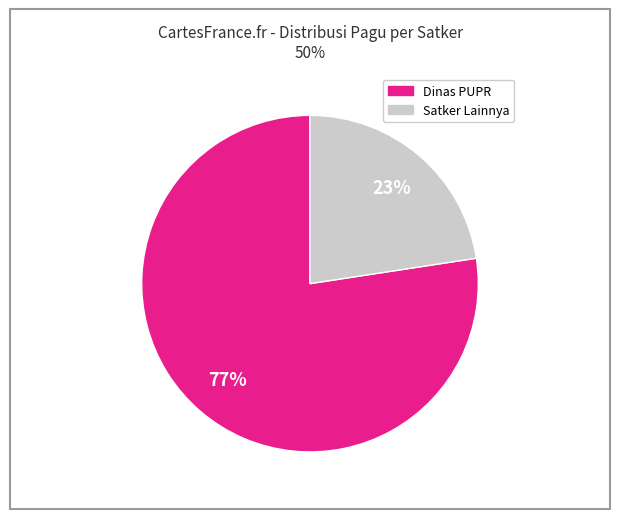

Is Satker Lainnya the majority of the pie?

No